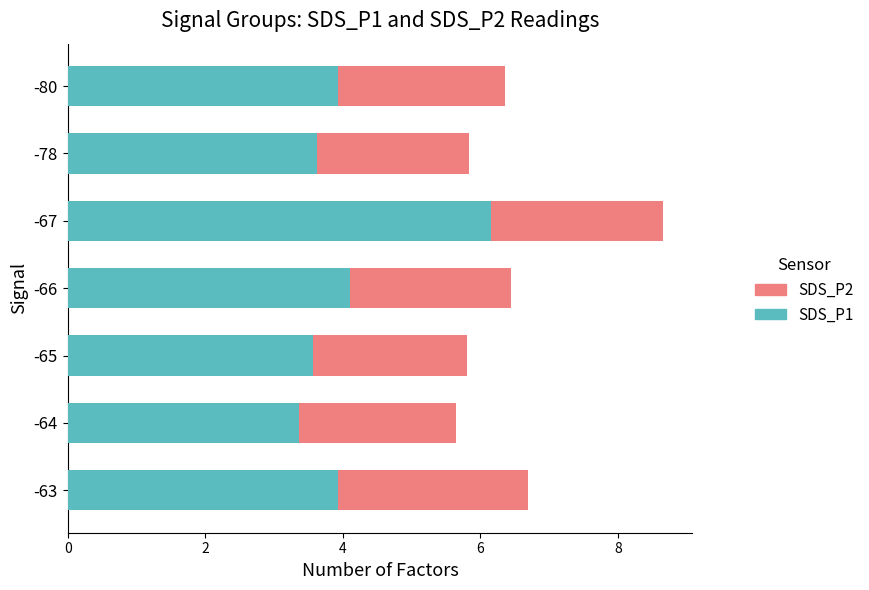

What is the minimum value for SDS_P1?

3.4